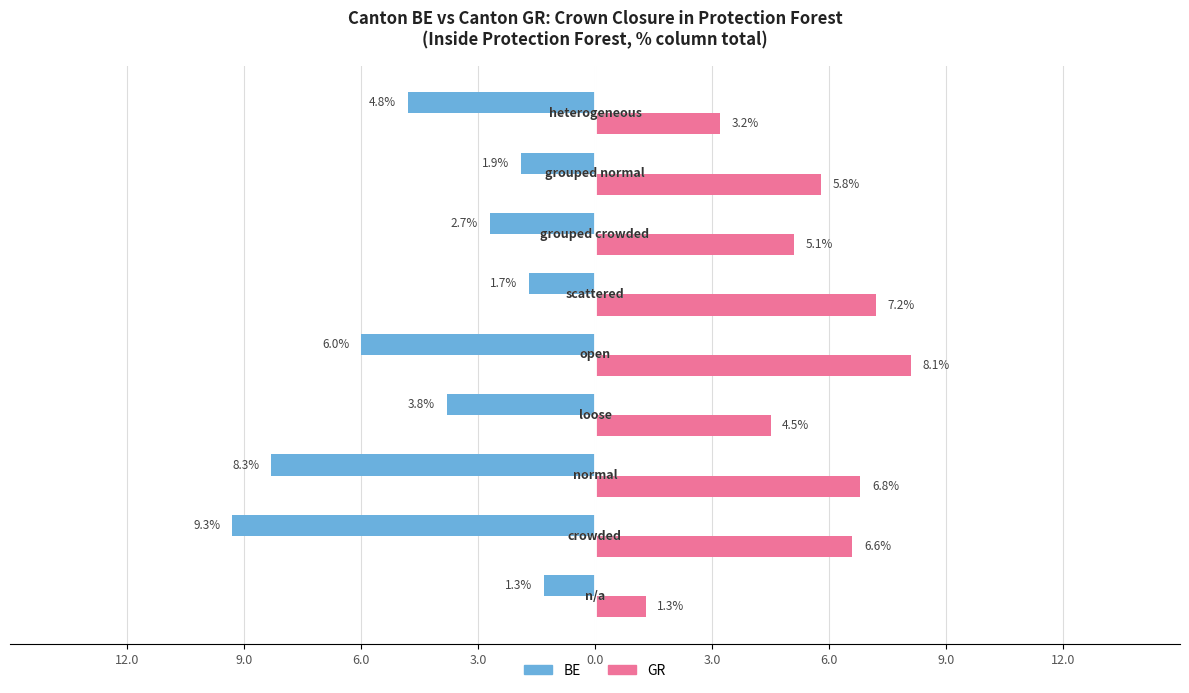

What are all the series names shown in the legend?

BE, GR